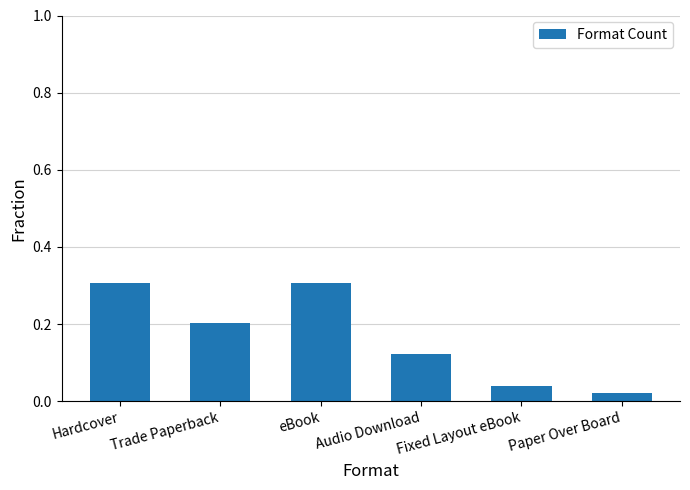

What is the difference between the maximum and minimum values?

0.3